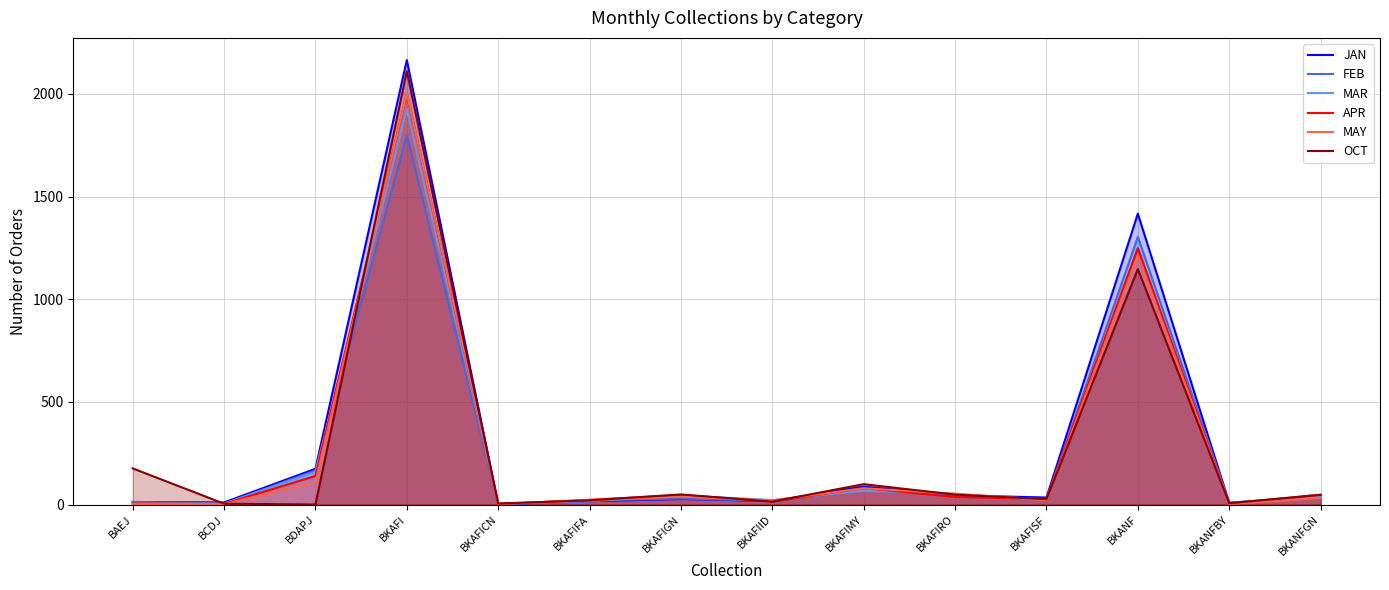

True or false: OCT has more than 2 points higher than both neighbors.

True